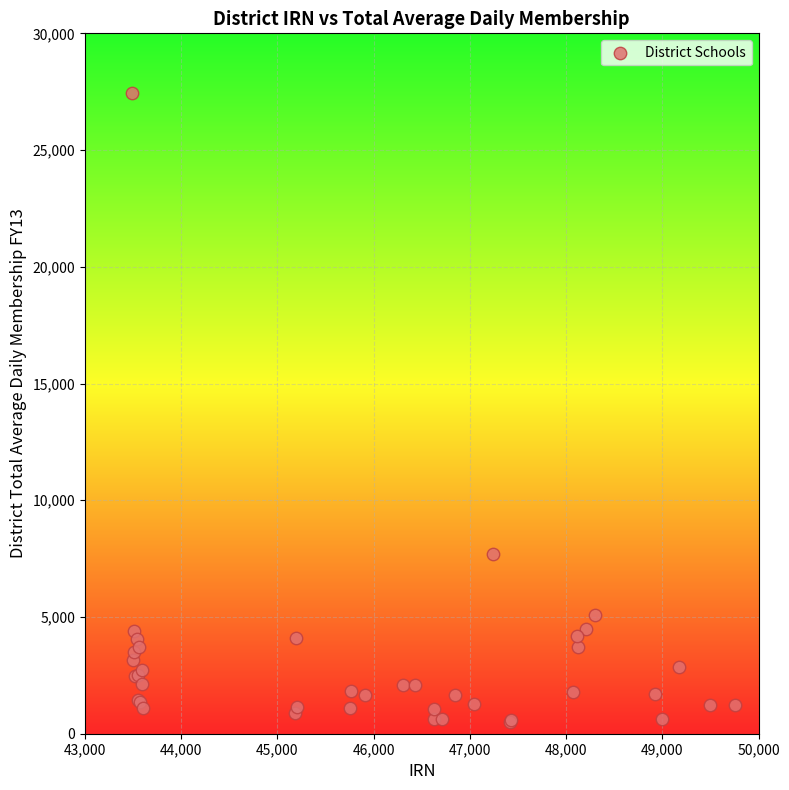

What Y value in the scatter plot is closest to 13973?

7678.9